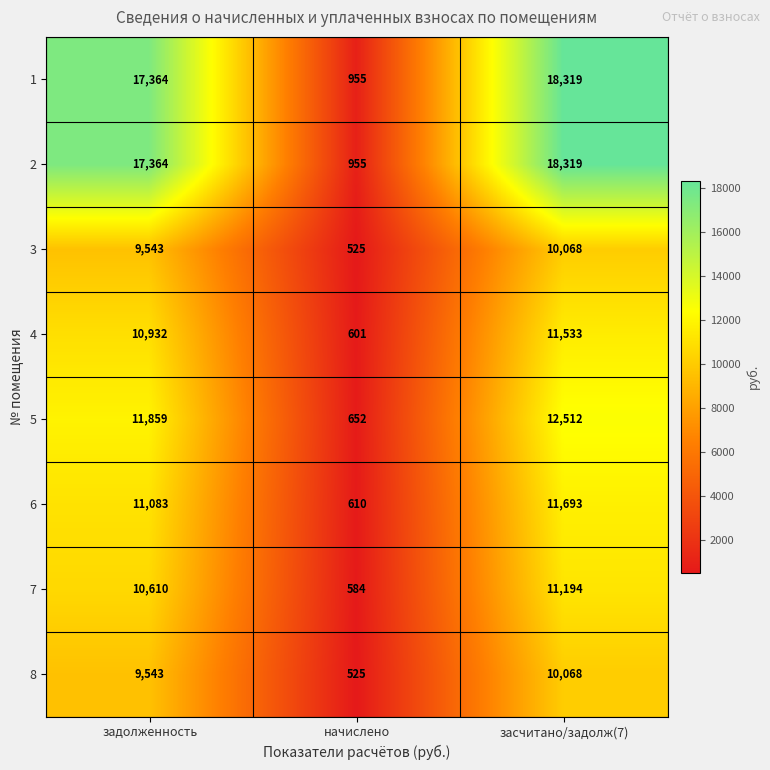

True or false: 6 has a value of 11693 at засчитано/задолж(7).

True